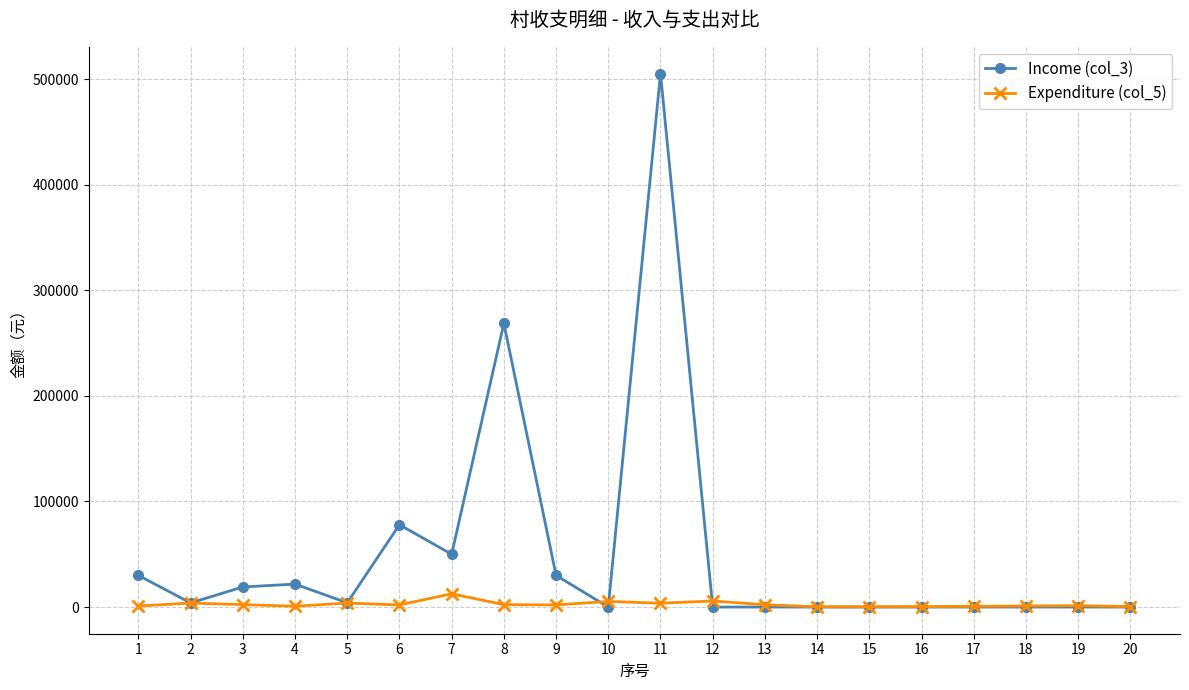

The value of Income (col_3) at 12 is -295568.4. True or false?

False